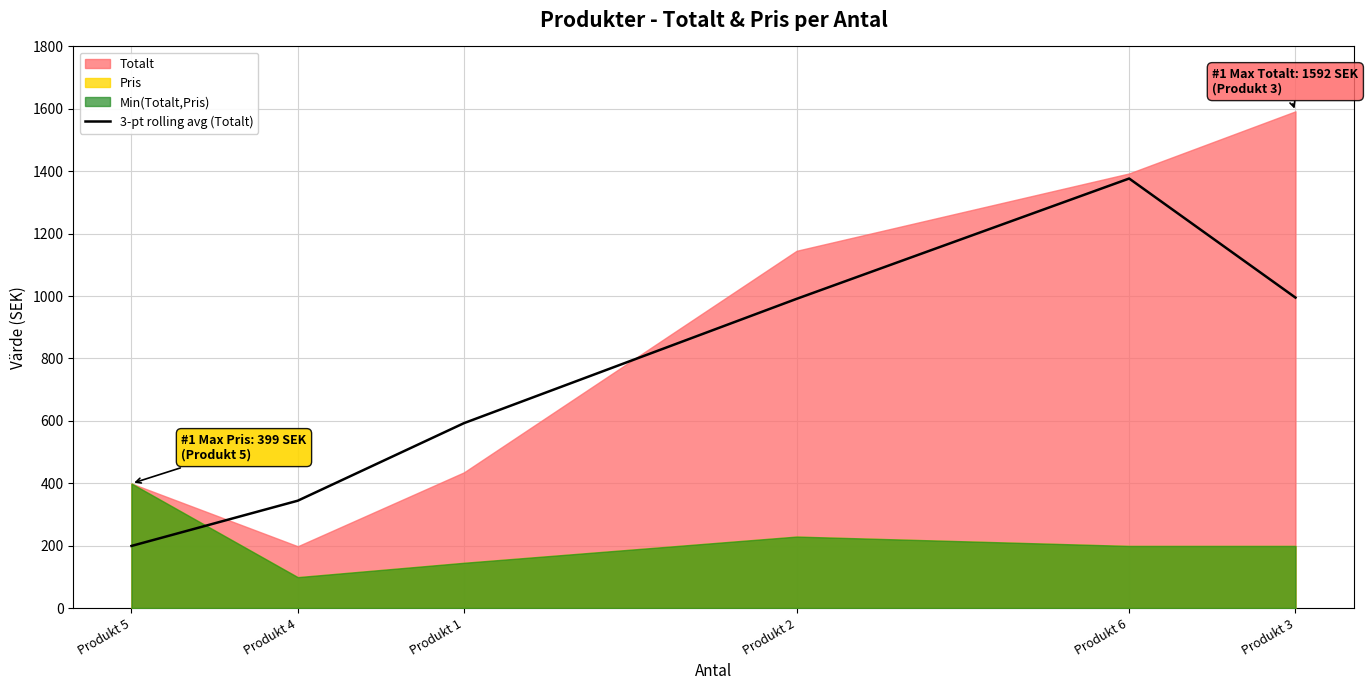

What is the average value?

749.7